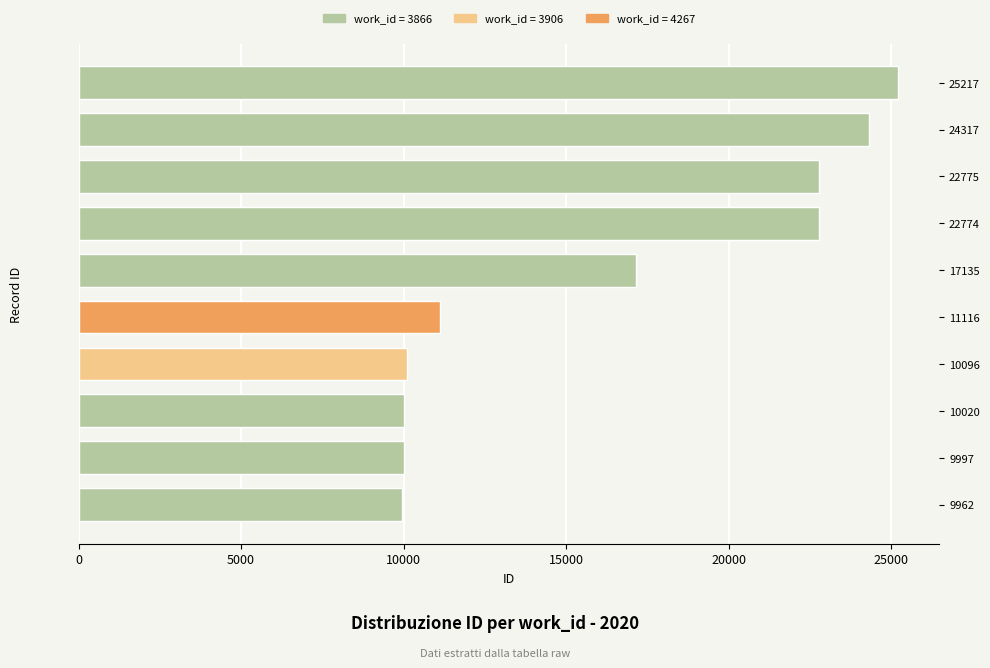

What is the ratio of the value at 9962 to the value at 22775?

0.4